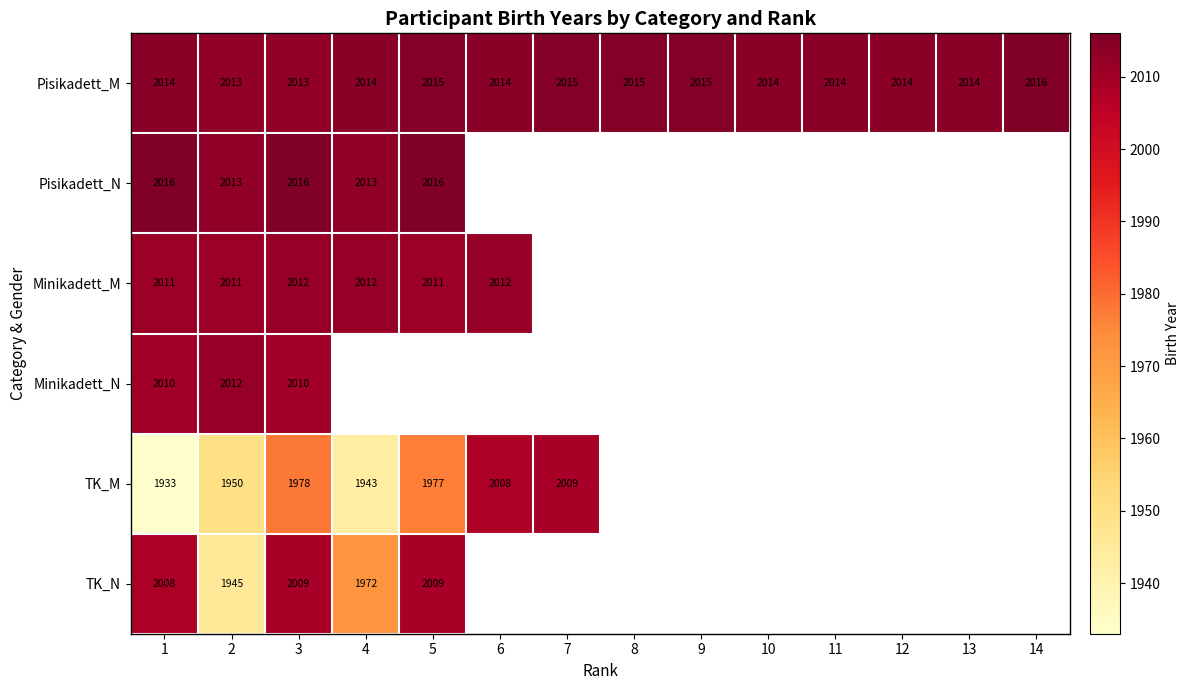

Read the Pisikadett_M value at 14.

2016